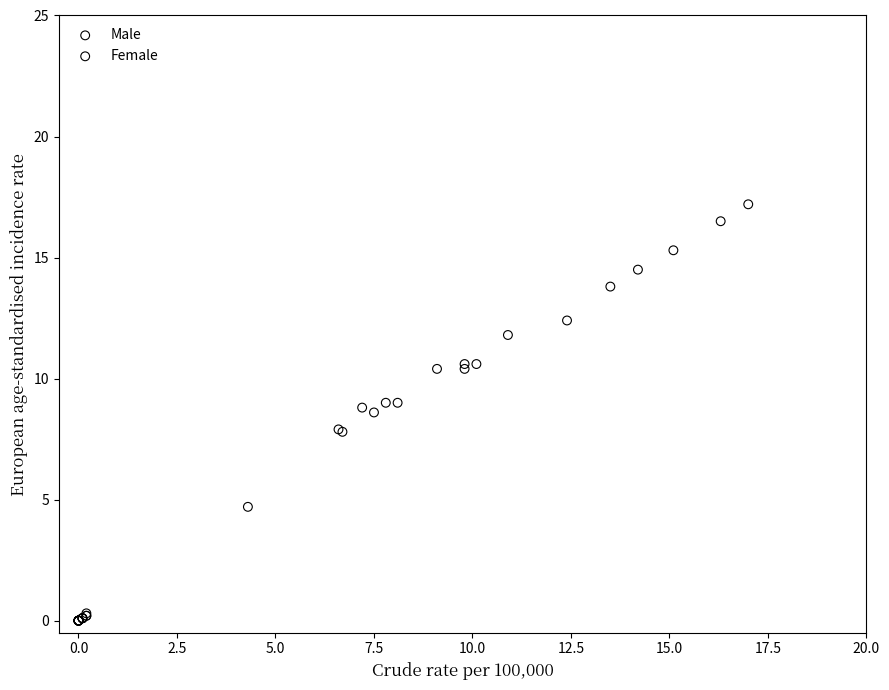

Which series has the largest Y range (max minus min)?

Female